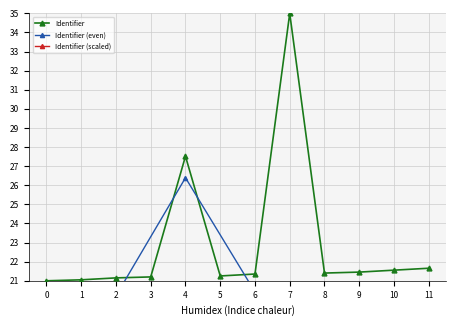

What is the average value?

23.0